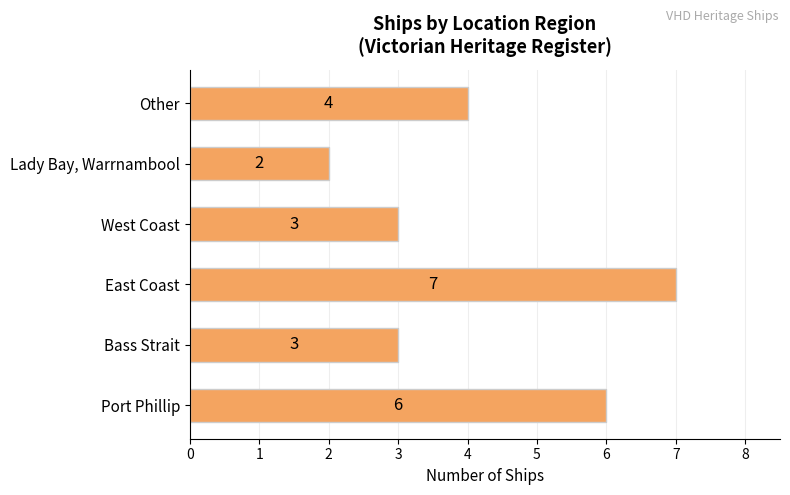

Reading bottom to top, transcribe all the data shown in this chart.

Port Phillip=6	Bass Strait=3	East Coast=7	West Coast=3	Lady Bay, Warrnambool=2	Other=4